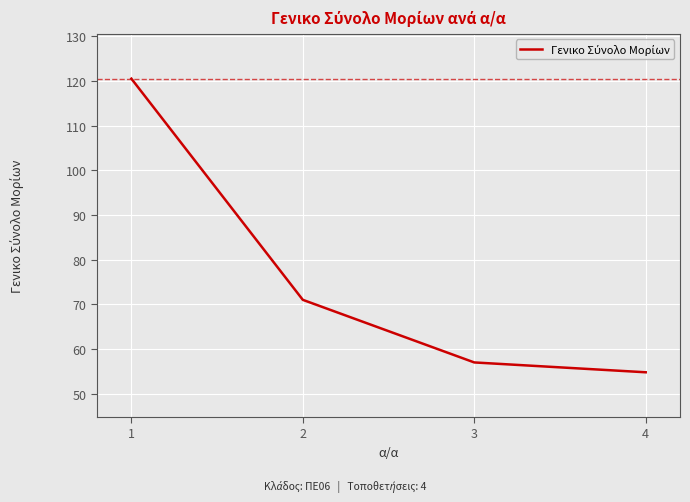

What is the difference between the values at 3 and 2?

14.0